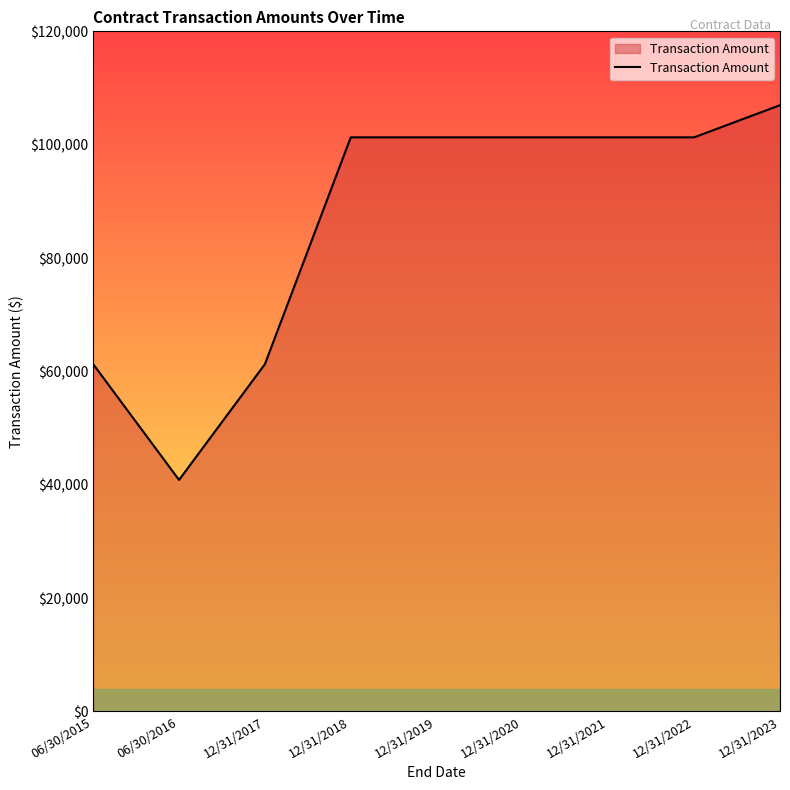

What is the sum of the values at 12/31/2019 and 06/30/2016?

142146